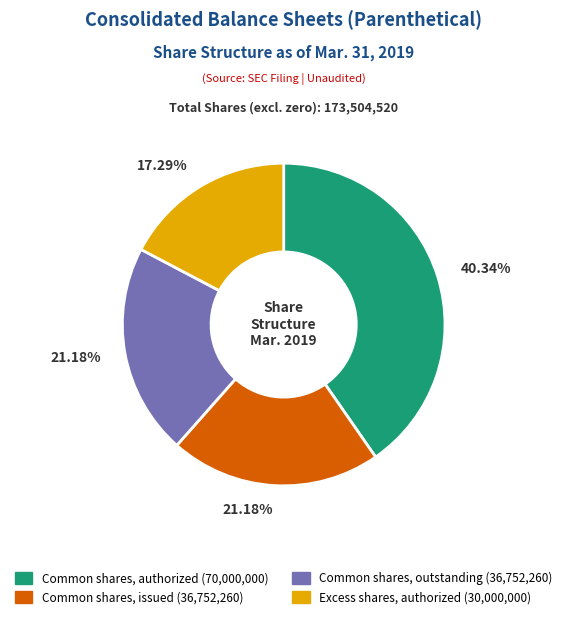

Is there a majority slice in this chart?

No